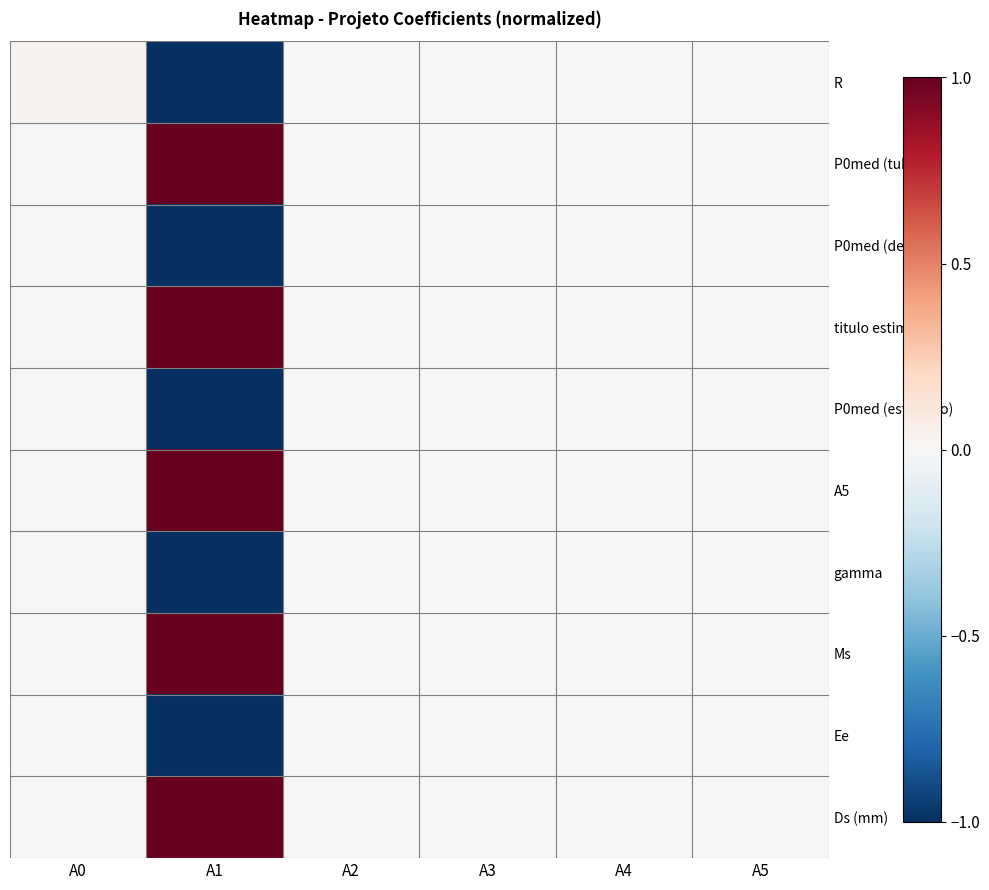

Which has a higher value, A5 or A1?

A5